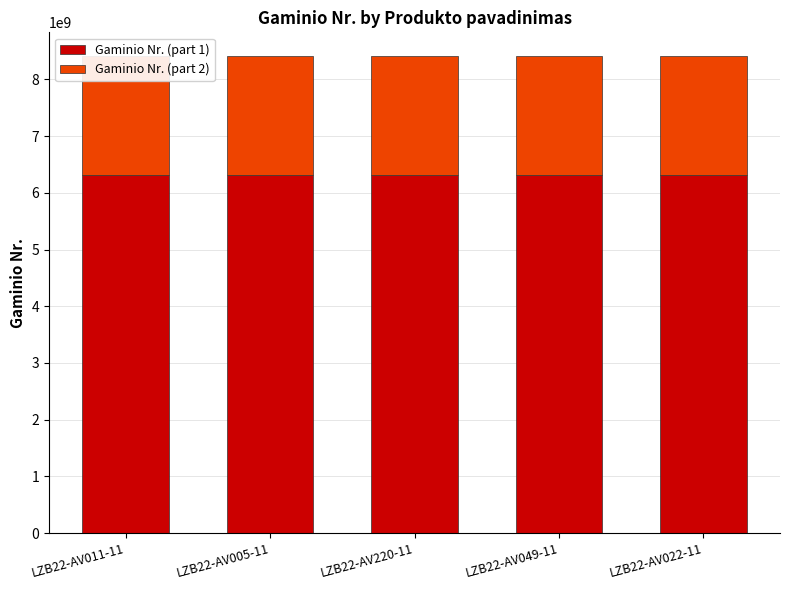

At which label does Gaminio Nr. (part 2) reach its peak?

LZB22-AV022-11